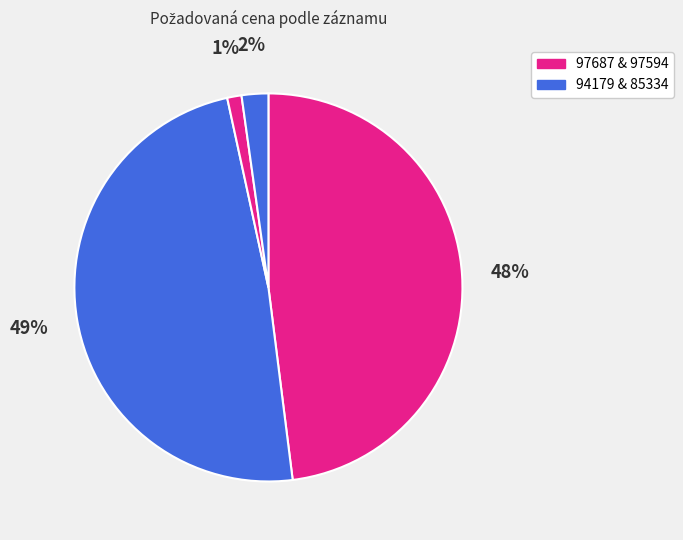

How many segments does this pie chart have?

4